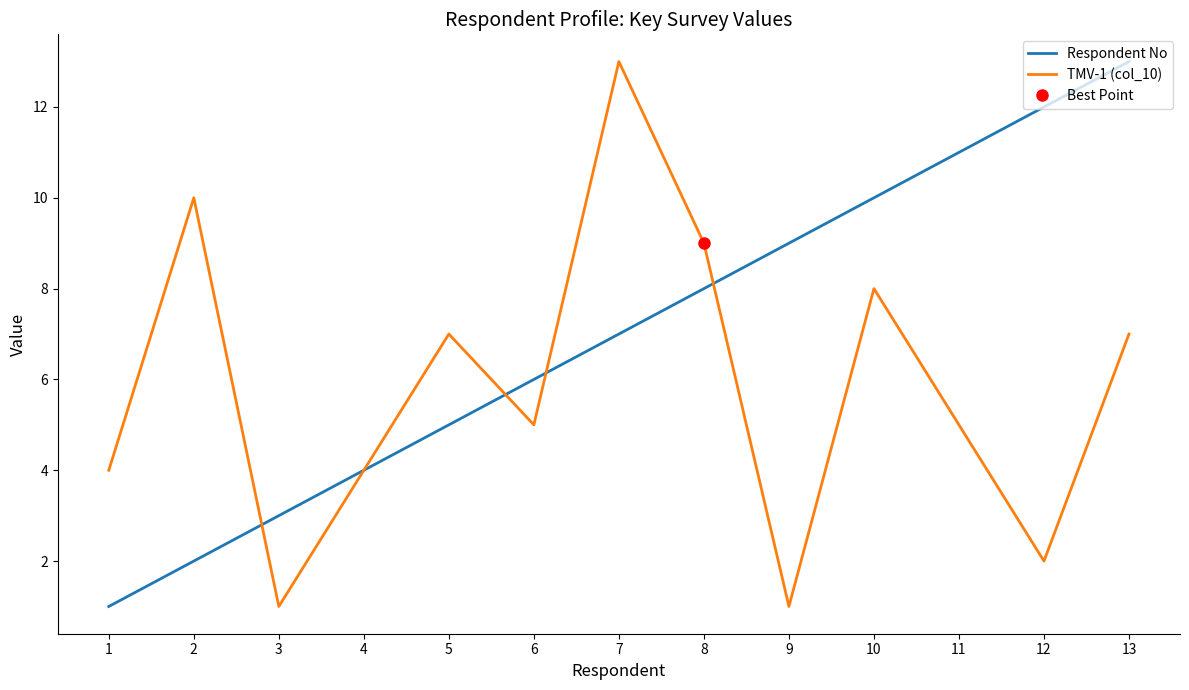

Rank the series by their average value, from highest to lowest.

Respondent No, TMV-1 (col_10)